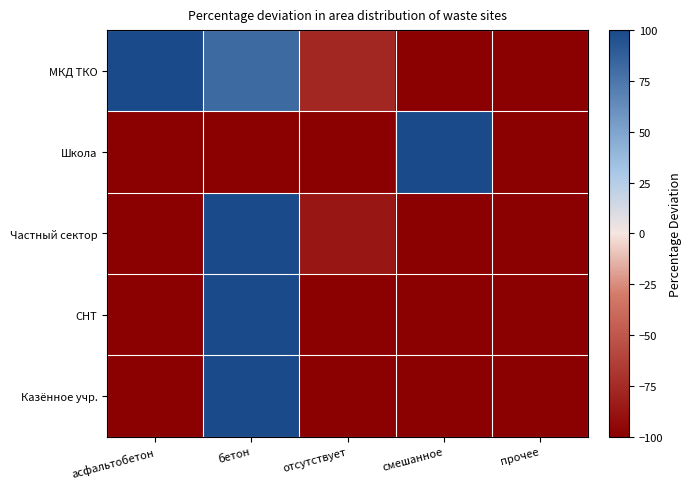

Reading left to right, list all the values displayed in this chart.

МКД ТКО: асфальтобетон=100.0	бетон=81.8	отсутствует=-77.3	смешанное=-100.0	прочее=-100.0
Школа: асфальтобетон=-100.0	бетон=-100.0	отсутствует=-100.0	смешанное=100.0	прочее=-100.0
Частный сектор: асфальтобетон=-100.0	бетон=100.0	отсутствует=-86.8	смешанное=-100.0	прочее=-100.0
СНТ: асфальтобетон=-100.0	бетон=100.0	отсутствует=-100.0	смешанное=-100.0	прочее=-100.0
Казённое учр.: асфальтобетон=-100.0	бетон=100.0	отсутствует=-100.0	смешанное=-100.0	прочее=-100.0